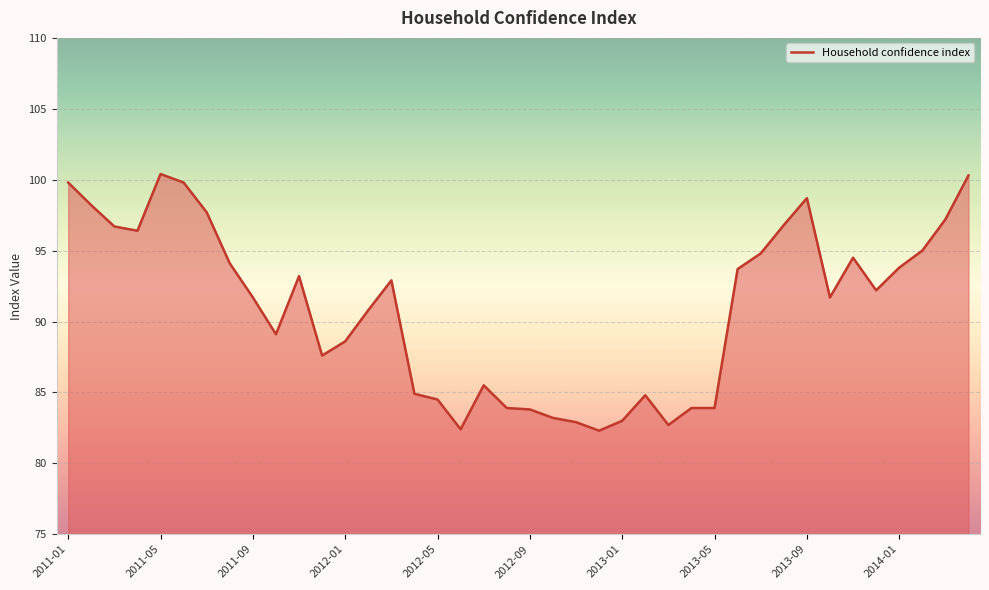

What is the smallest value displayed?

82.3